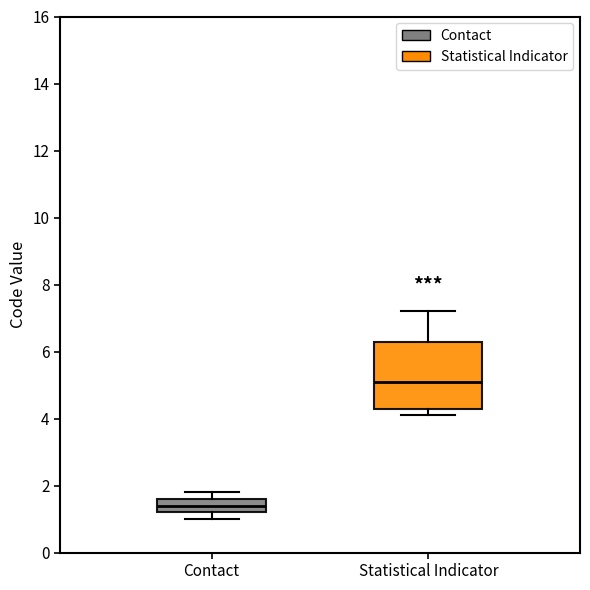

Which box's median line is the lowest?

Contact